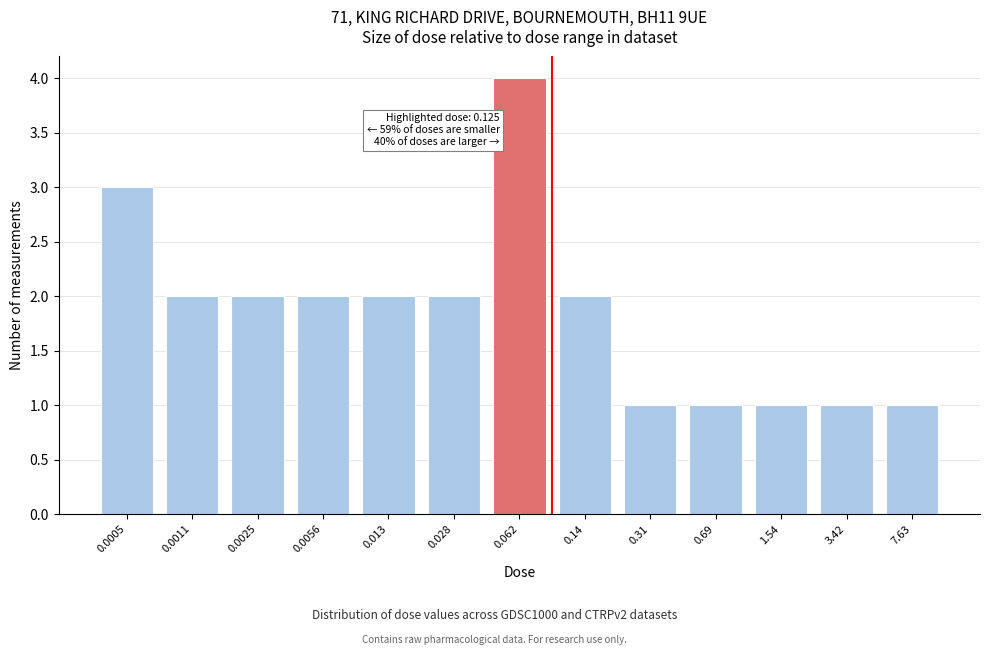

Reading right to left, list all the values displayed in this chart.

1	1	1	1	1	2	4	2	2	2	2	2	3